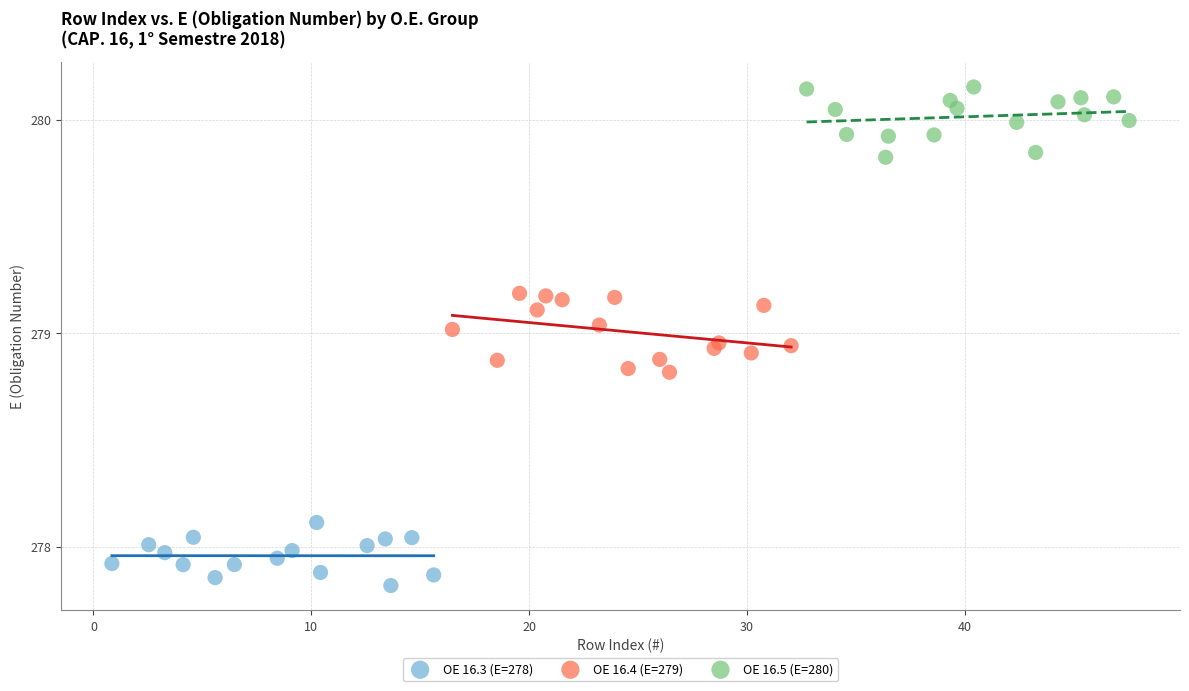

Which series contains the lowest Y value?

OE 16.3 (E=278)